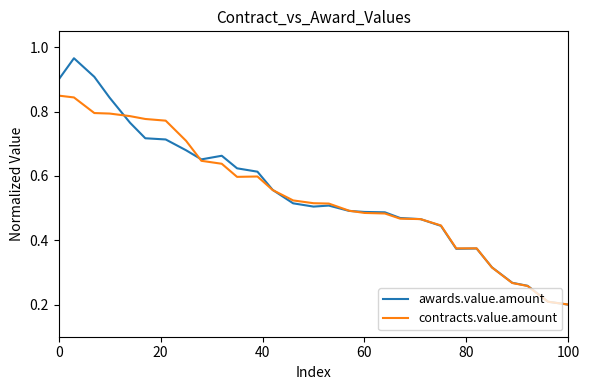

Rank the series by their maximum value, from lowest to highest.

contracts.value.amount, awards.value.amount